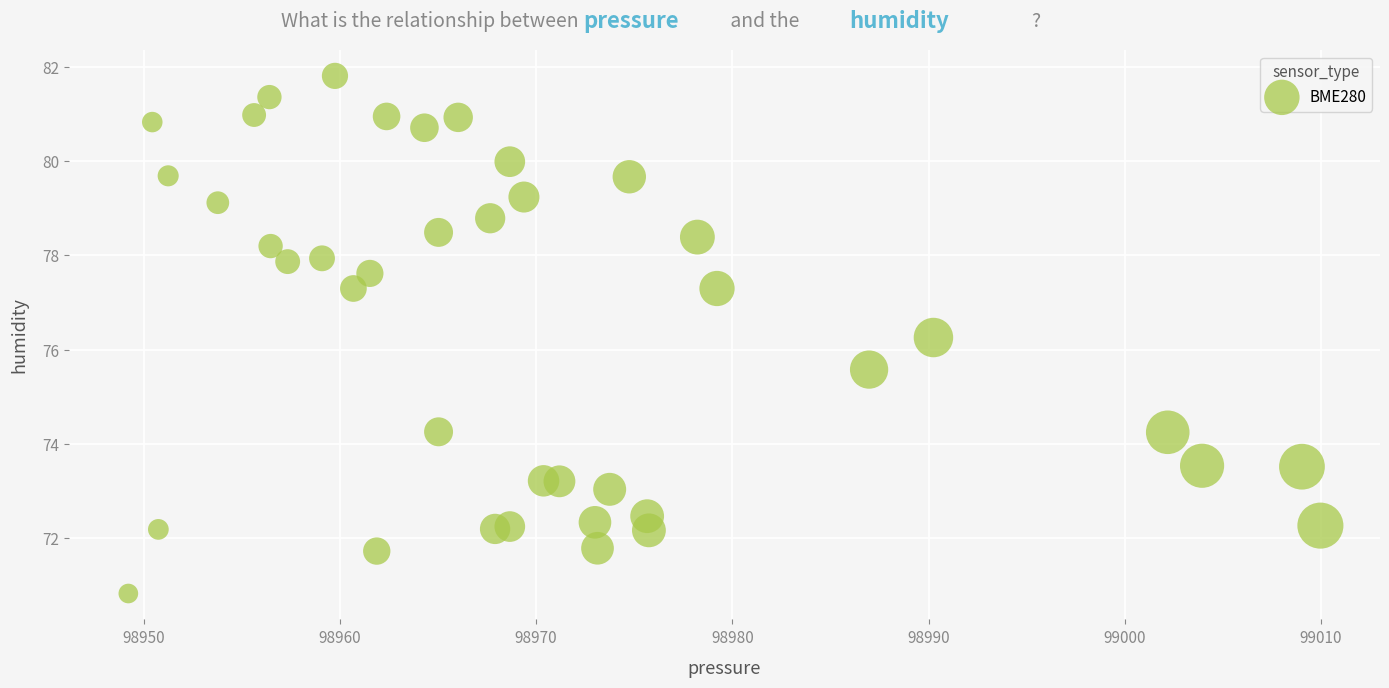

What Y value in the scatter plot is closest to 76?

76.3